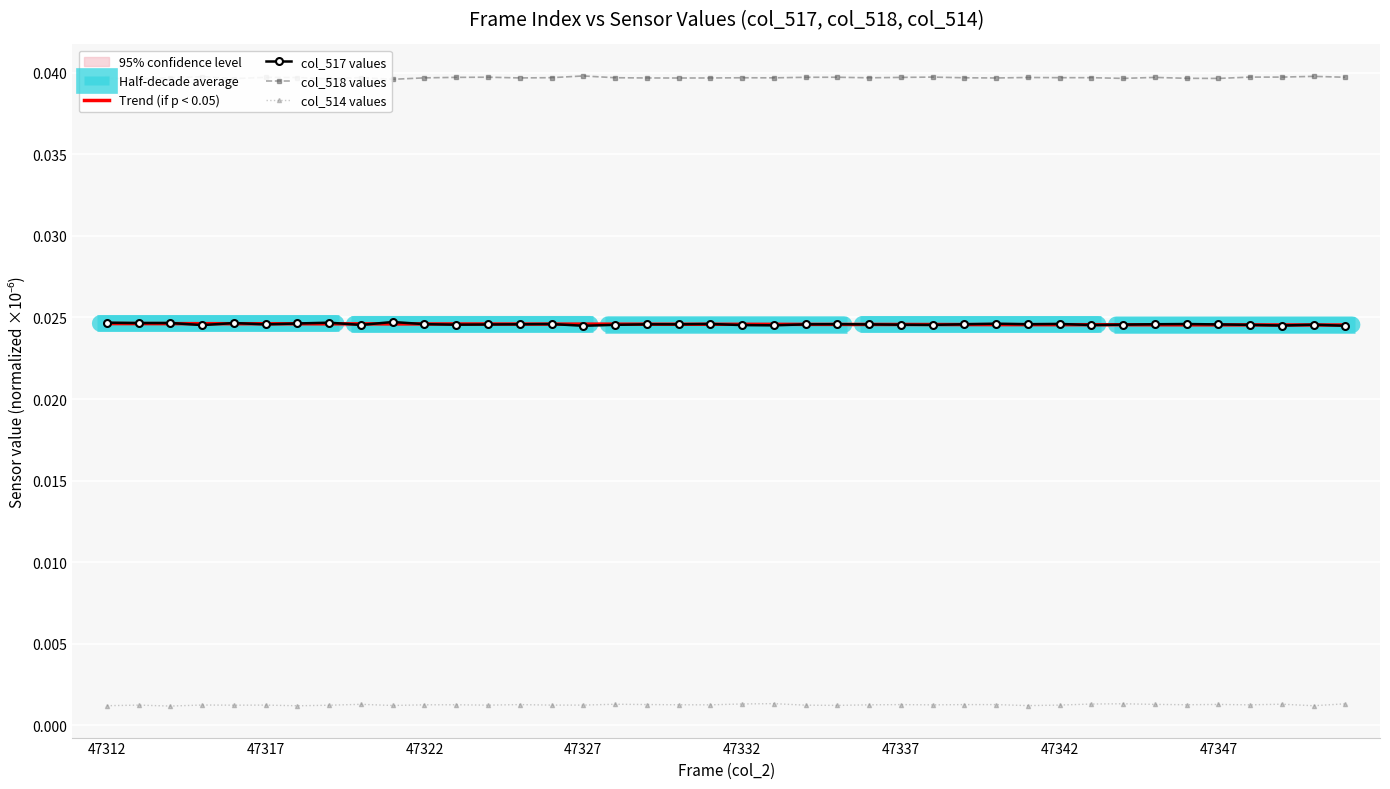

How many lines are shown in the chart?

3